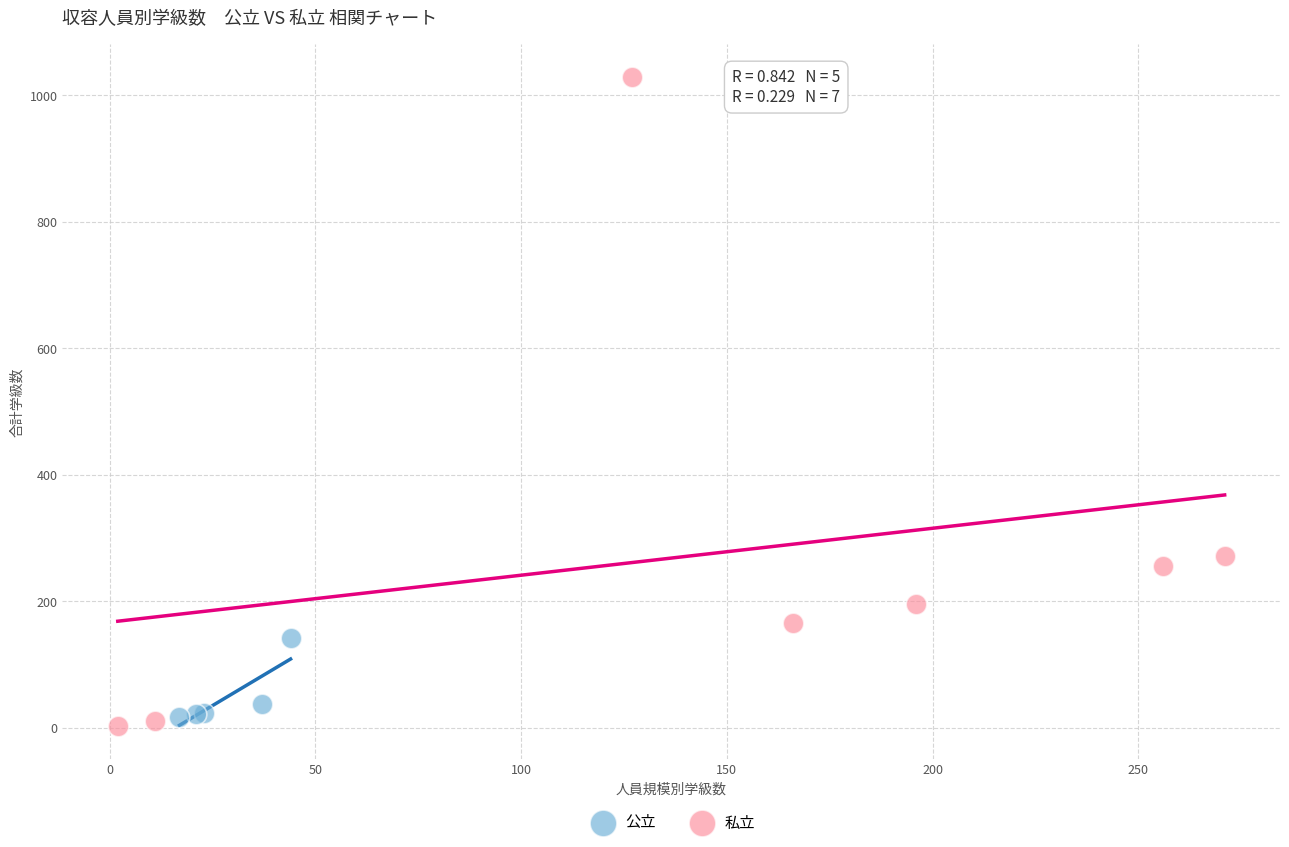

Which series has the widest spread of Y values?

私立